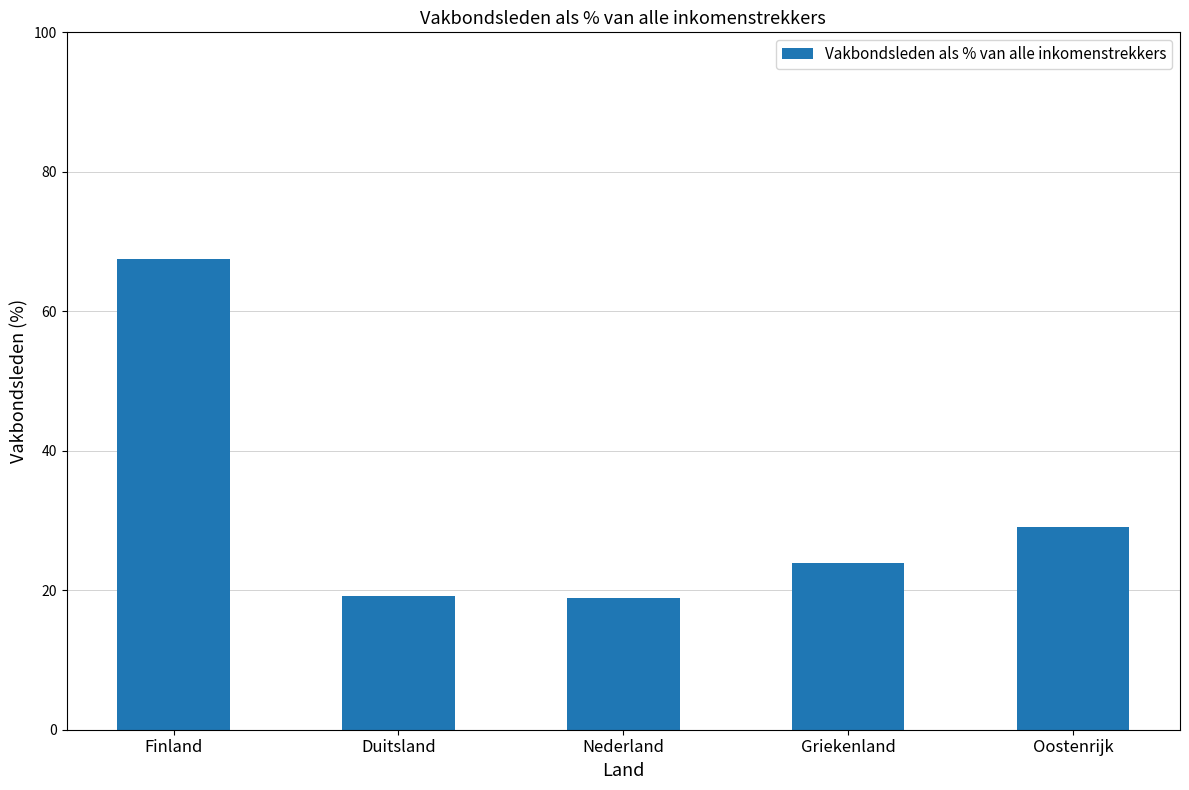

The value at Finland is 67.5. True or false?

True